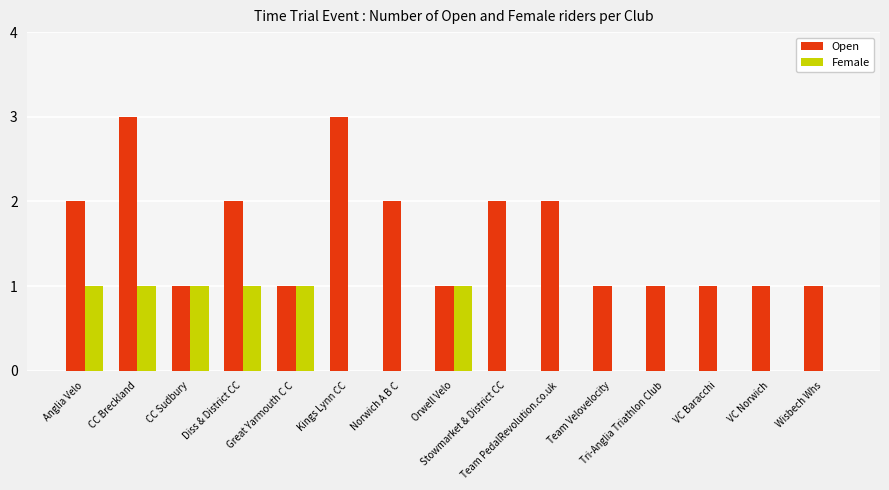

Which series has the largest range (max minus min)?

Open